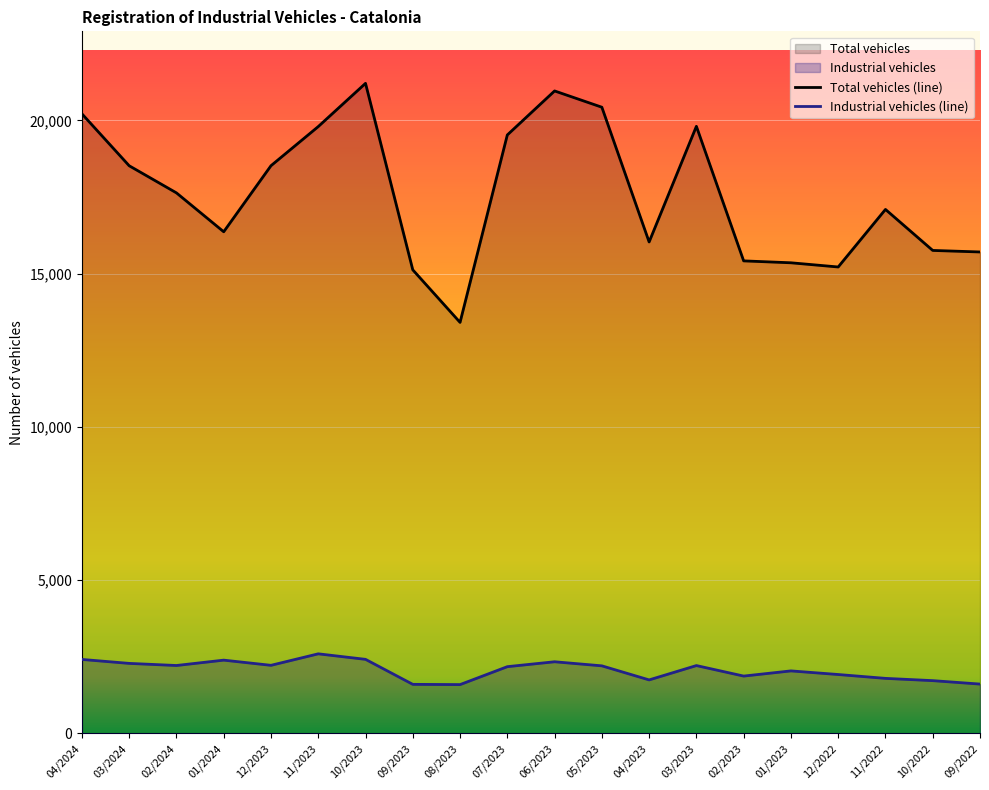

How many lines are shown in the chart?

2